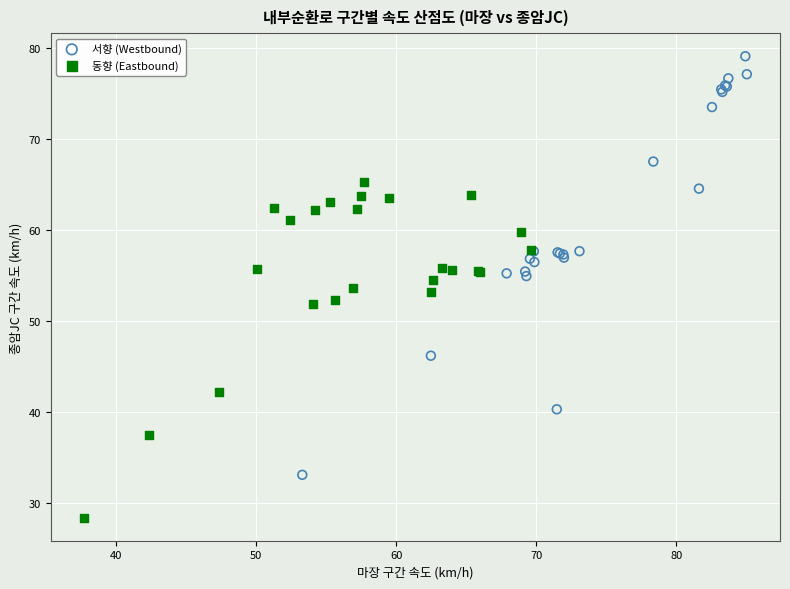

Which series has the widest spread of Y values?

서향 (Westbound)